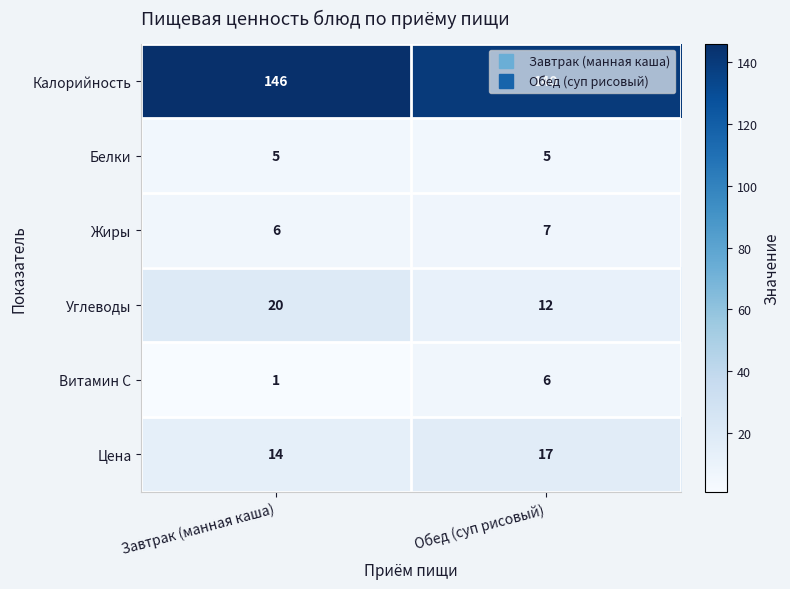

What is the sum of the Жиры values at Завтрак (манная каша) and Обед (суп рисовый)?

13